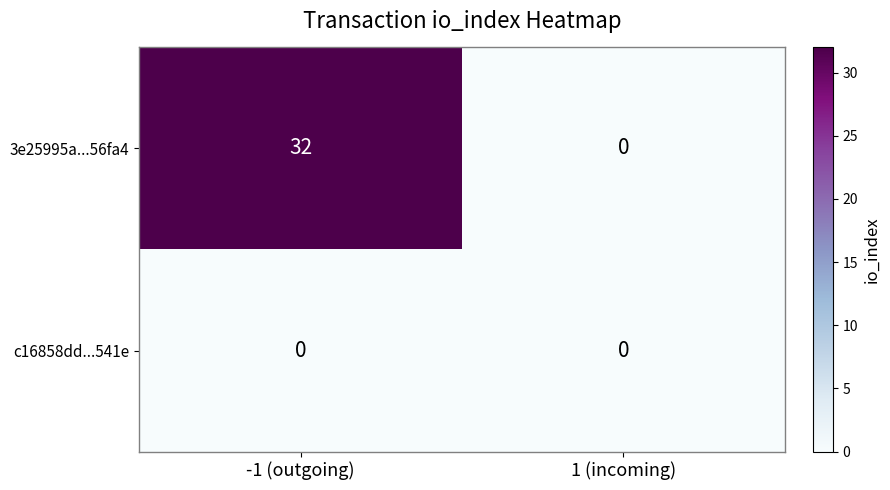

At which category is the sum across all series the highest?

-1 (outgoing)